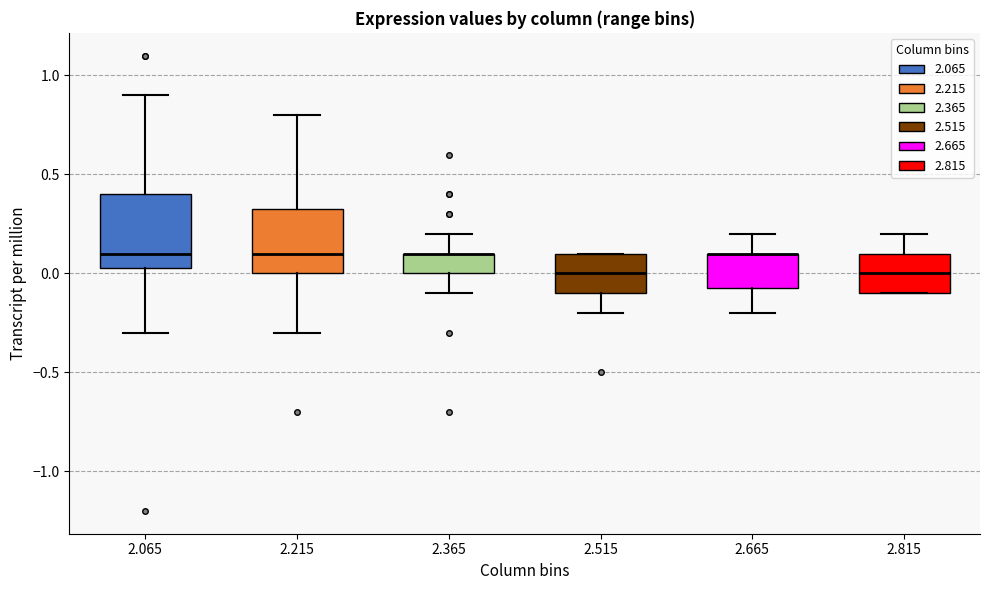

Reading left to right, read every box against the y-axis: the position of its median line, the range the box covers, and the ends of its whiskers. The values are not printed on the chart, so give them approximately, as read against the axis.

2.065: median 0.10, box 0.05 to 0.40, whiskers -0.30 to 0.90
2.215: median 0.10, box 0.00 to 0.35, whiskers -0.30 to 0.80
2.365: median 0.10 (drawn on the box's upper edge), box 0.00 to 0.10, whiskers -0.10 to 0.20
2.515: median 0.00, box -0.10 to 0.10, whiskers -0.20 to 0.10
2.665: median 0.10 (drawn on the box's upper edge), box -0.05 to 0.10, whiskers -0.20 to 0.20
2.815: median 0.00, box -0.10 to 0.10, whiskers -0.10 to 0.20